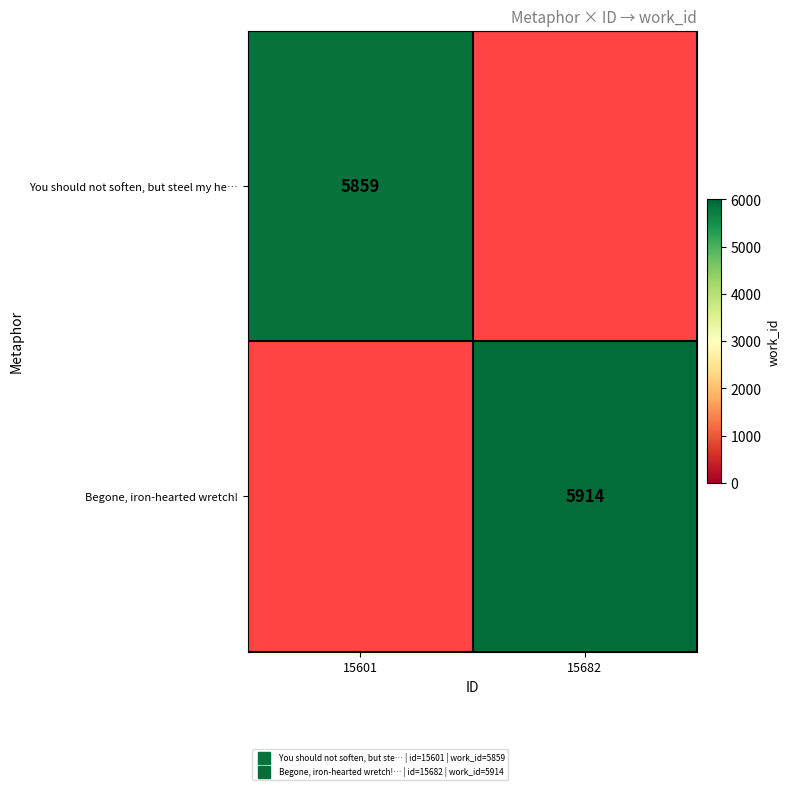

Between 15601 and 15682, which is larger?

15682